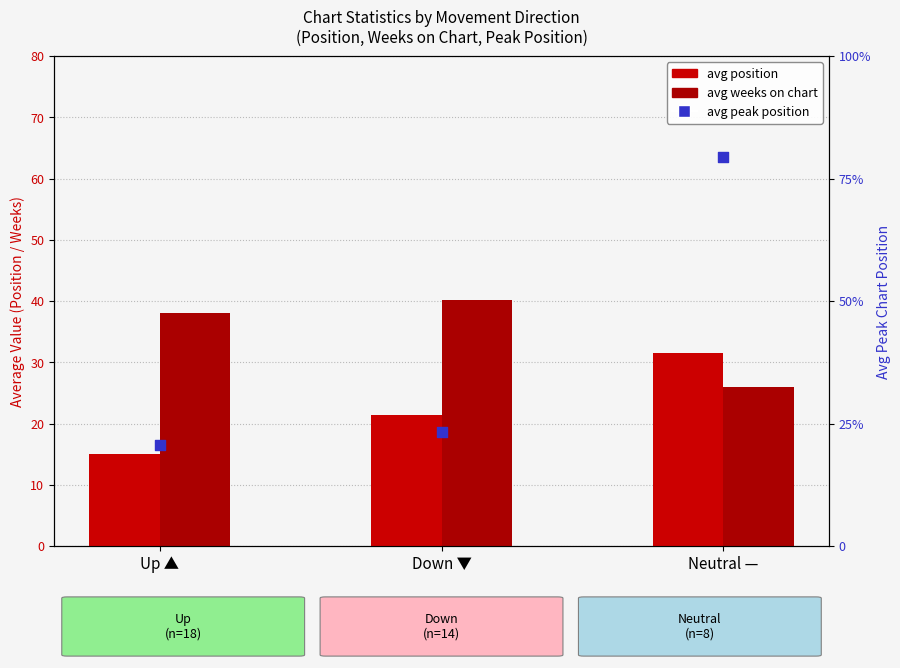

Which series reaches the minimum Y coordinate?

Avg Peak Position